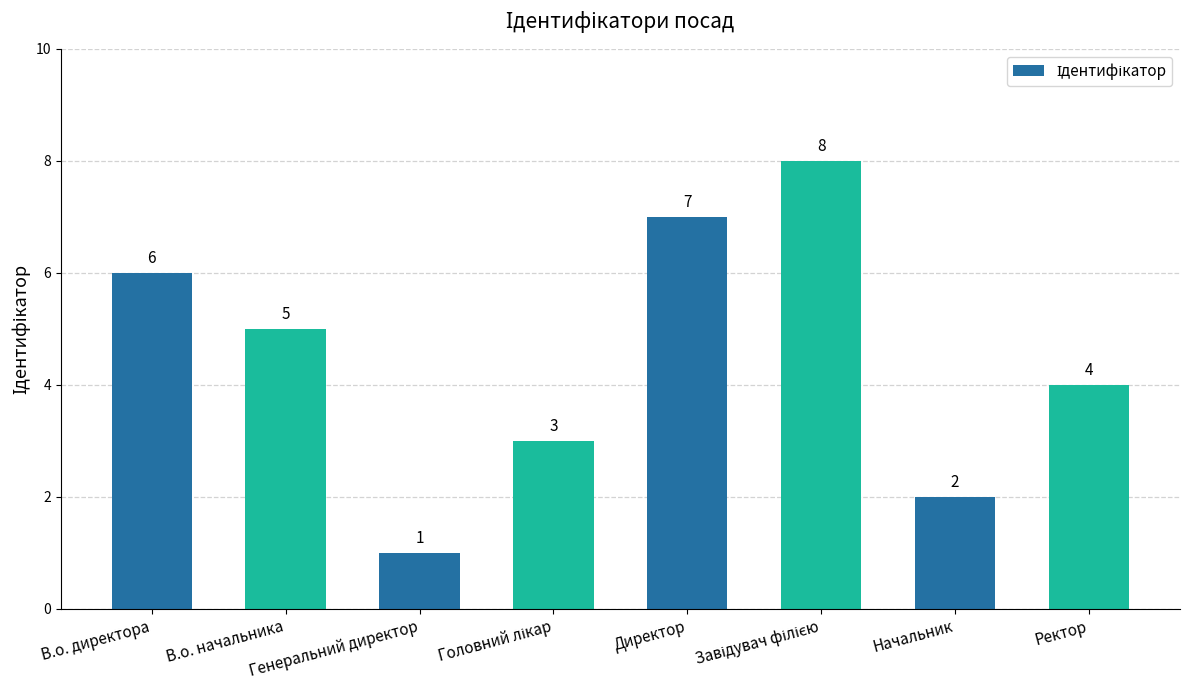

What is the difference between the maximum and minimum values?

7